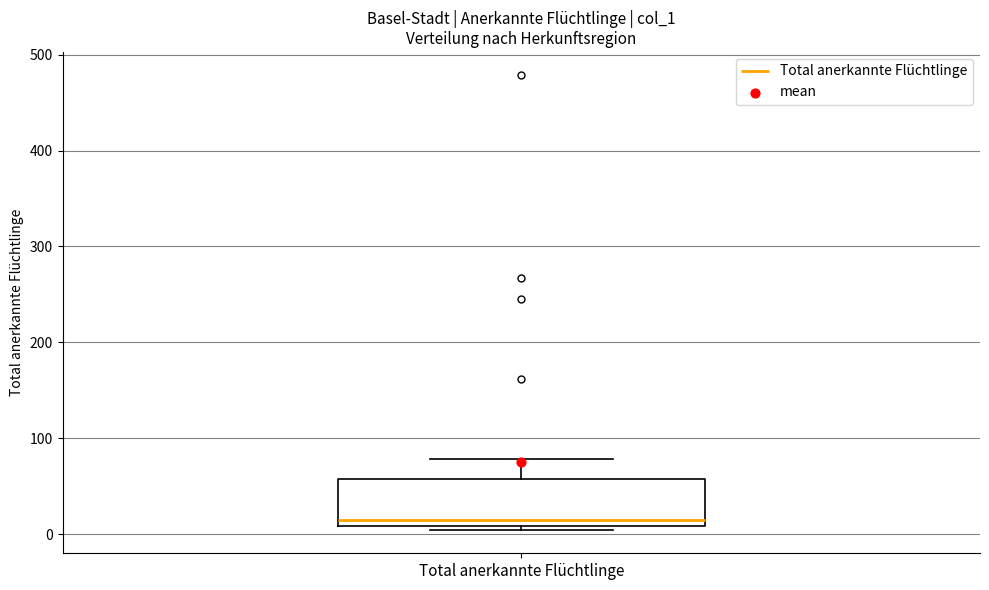

Where does the upper whisker of the box for Total anerkannte Flüchtlinge end on the y-axis? The values are not printed on the chart, so give them approximately, as read against the axis.

80